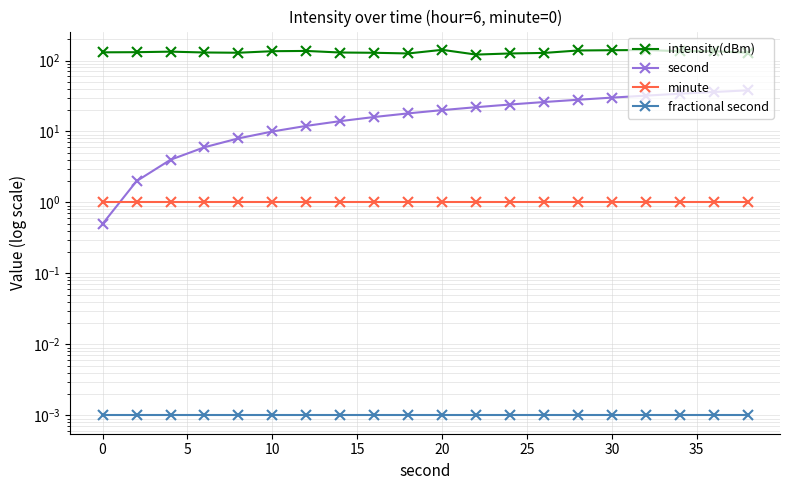

The intensity(dBm) series shows 131.0 at 0. True or false?

True